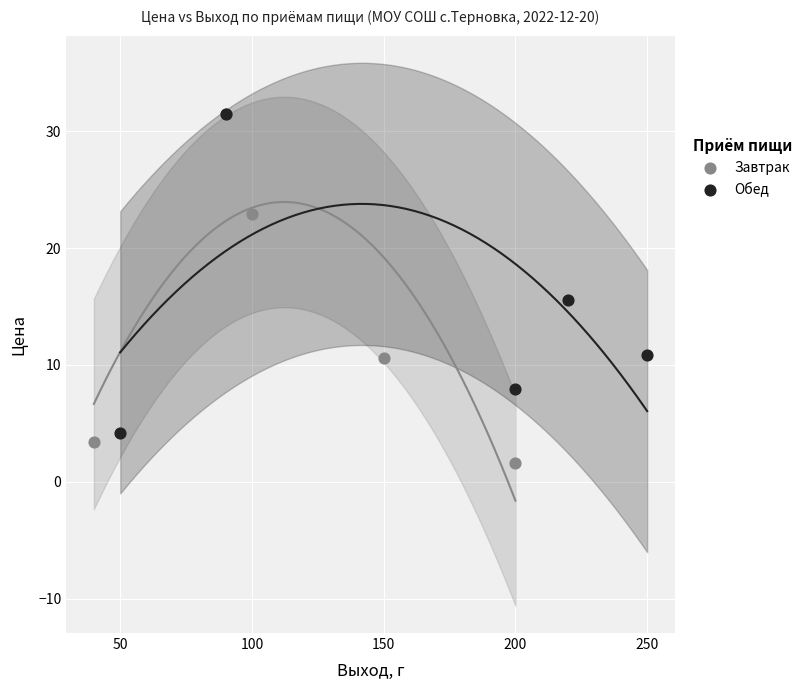

Which series contains the lowest Y value?

Завтрак